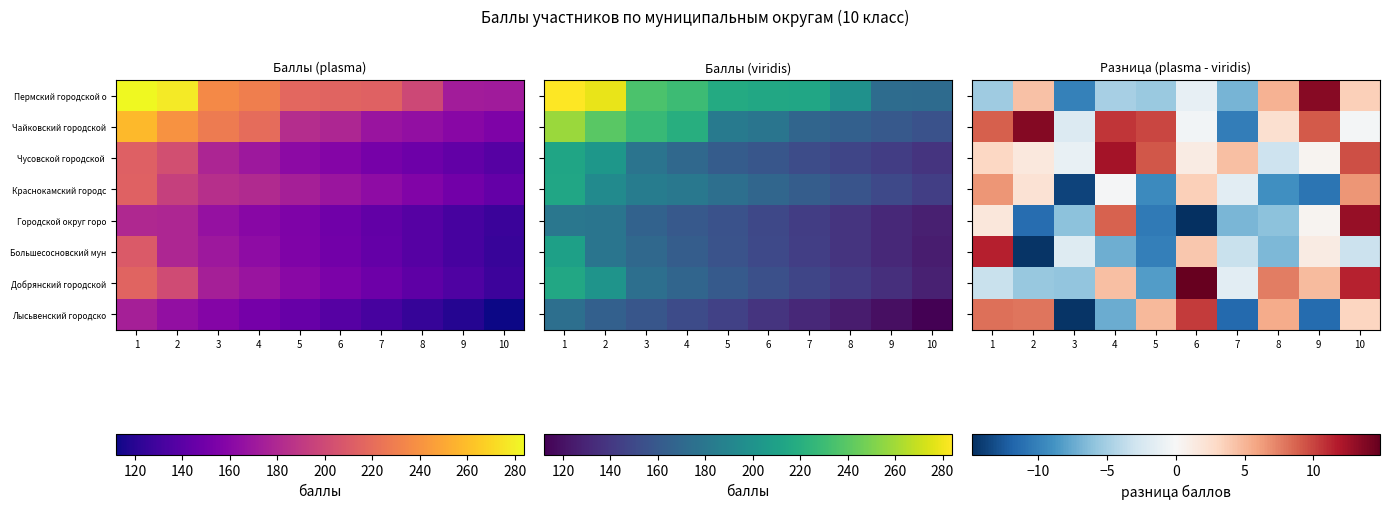

What is the smallest value displayed?

-14.8